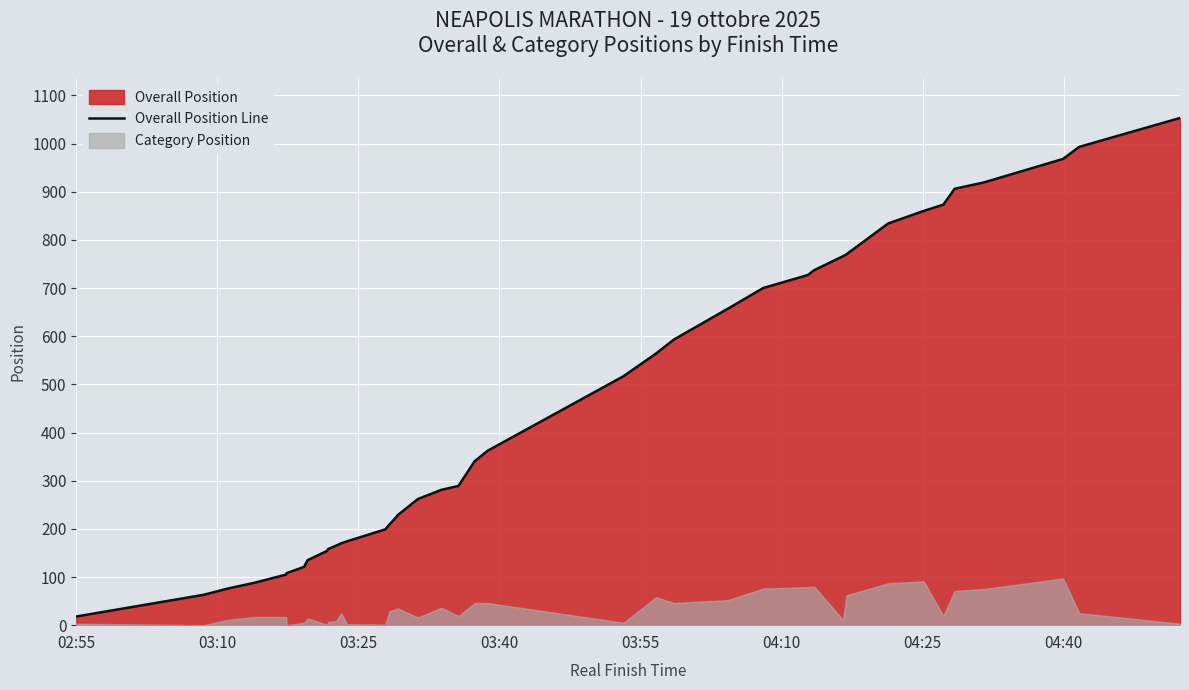

What is the label of the 6th point from the left?

04:10